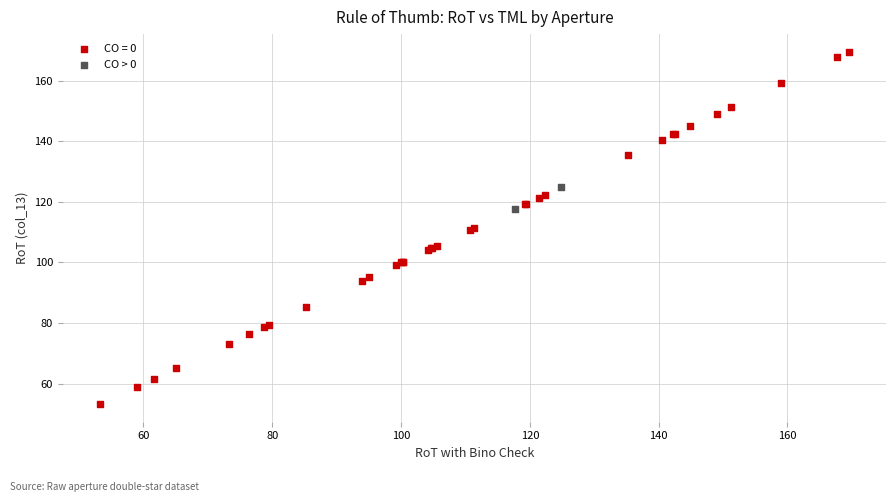

What are all the series names shown in the legend?

CO = 0, CO > 0